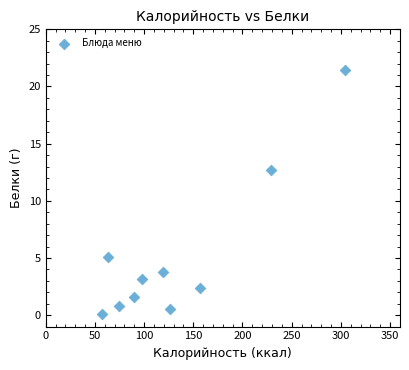

What is the average X value?

131.7